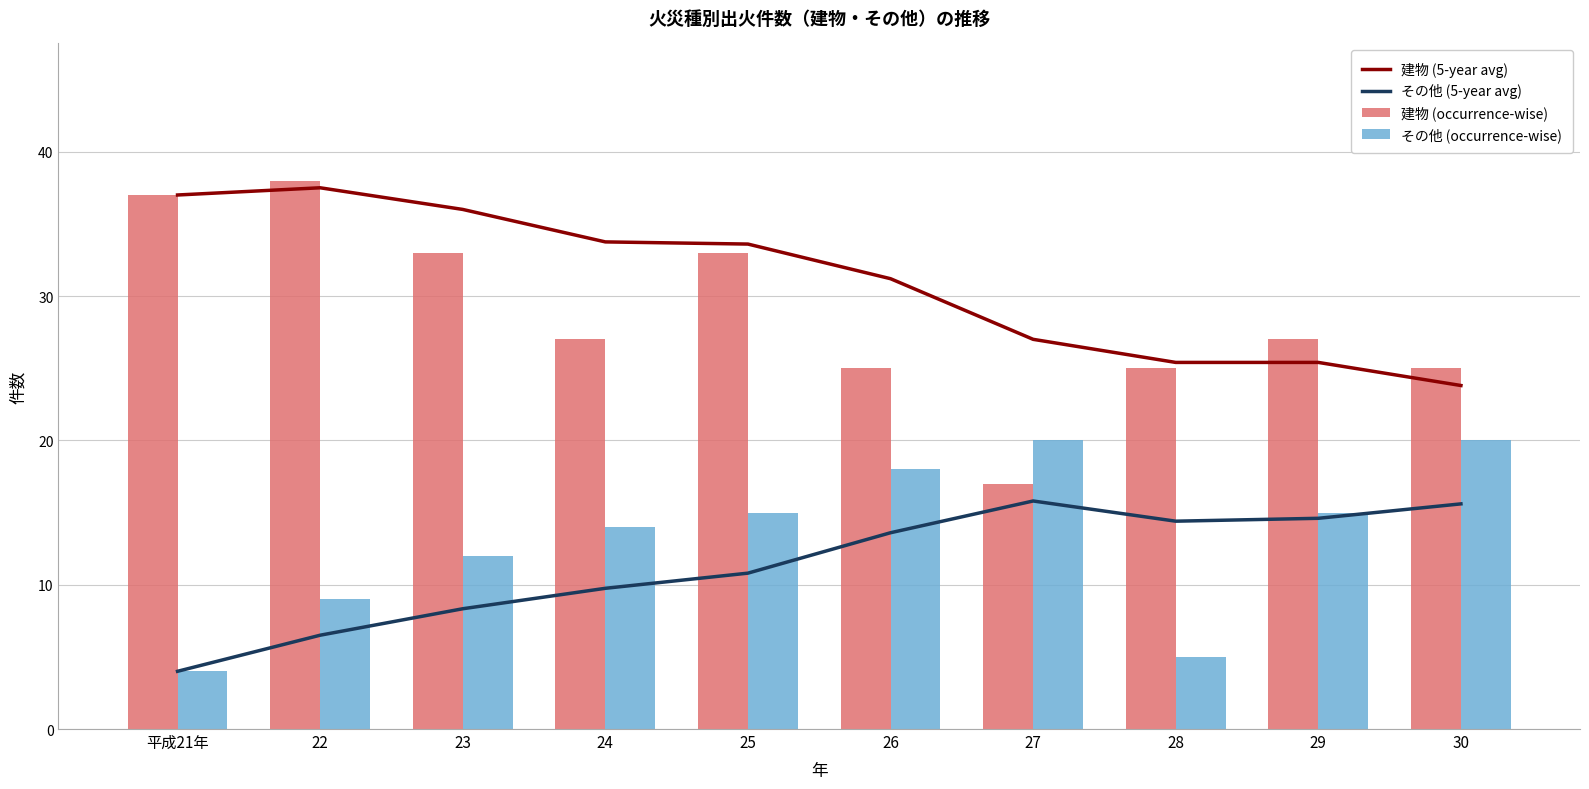

What is the average value of the その他 (occurrence-wise) series?

13